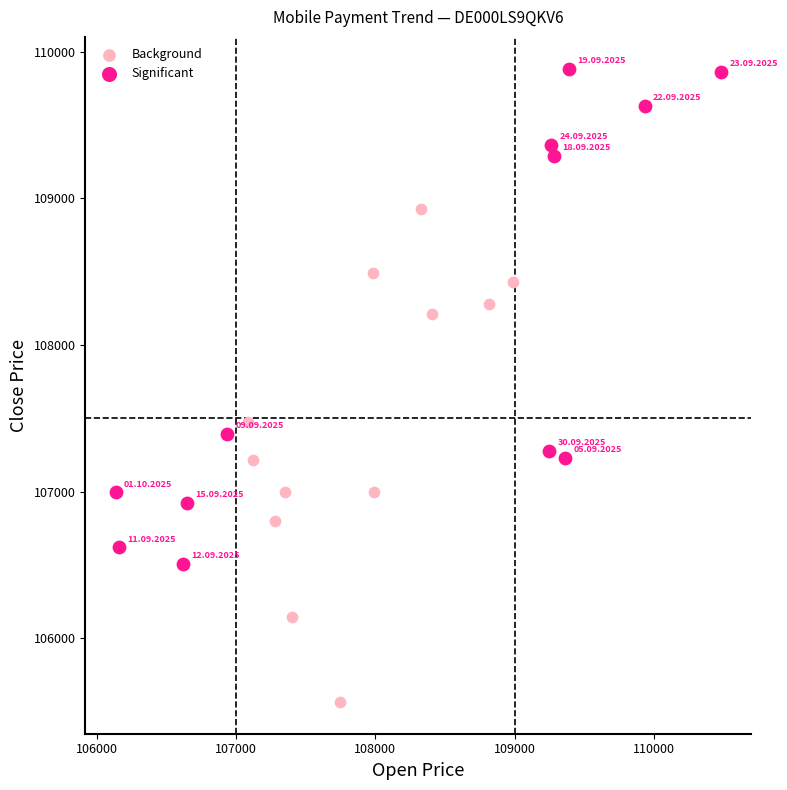

Which series reaches the maximum Y coordinate?

Significant